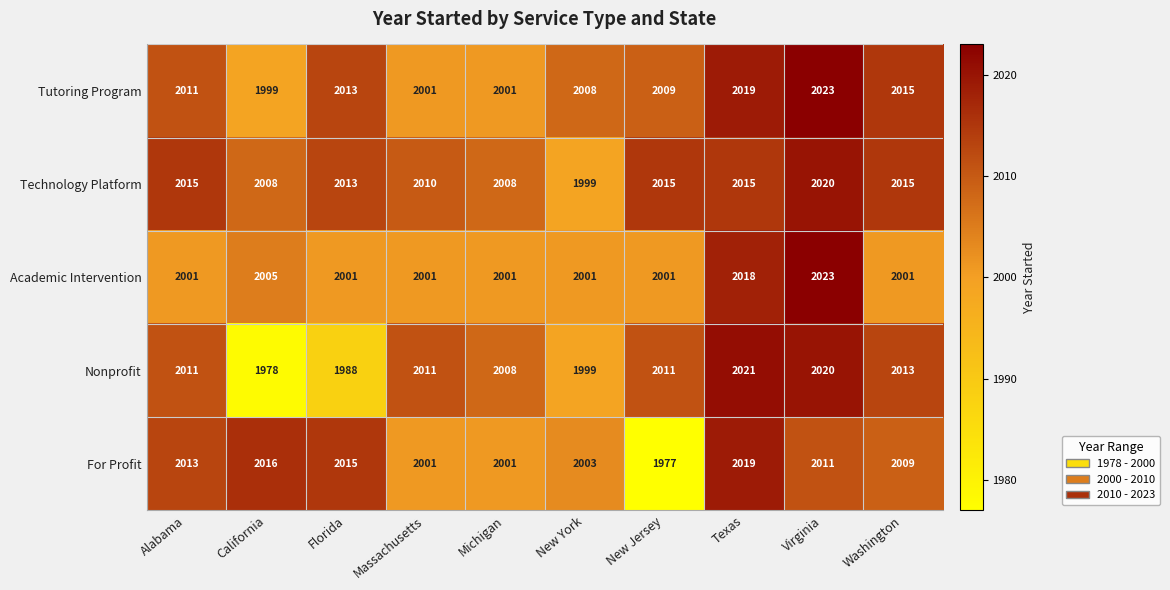

What is the maximum value shown in the chart?

2023